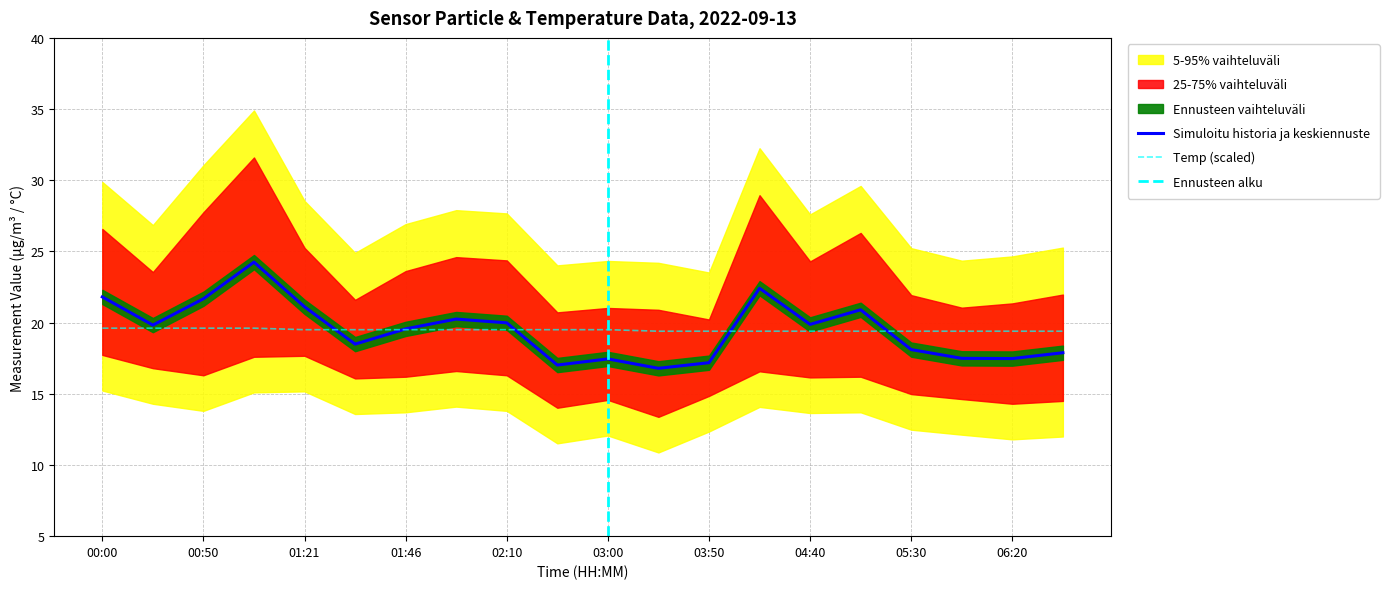

Which label corresponds to the smallest value in the chart?

03:25